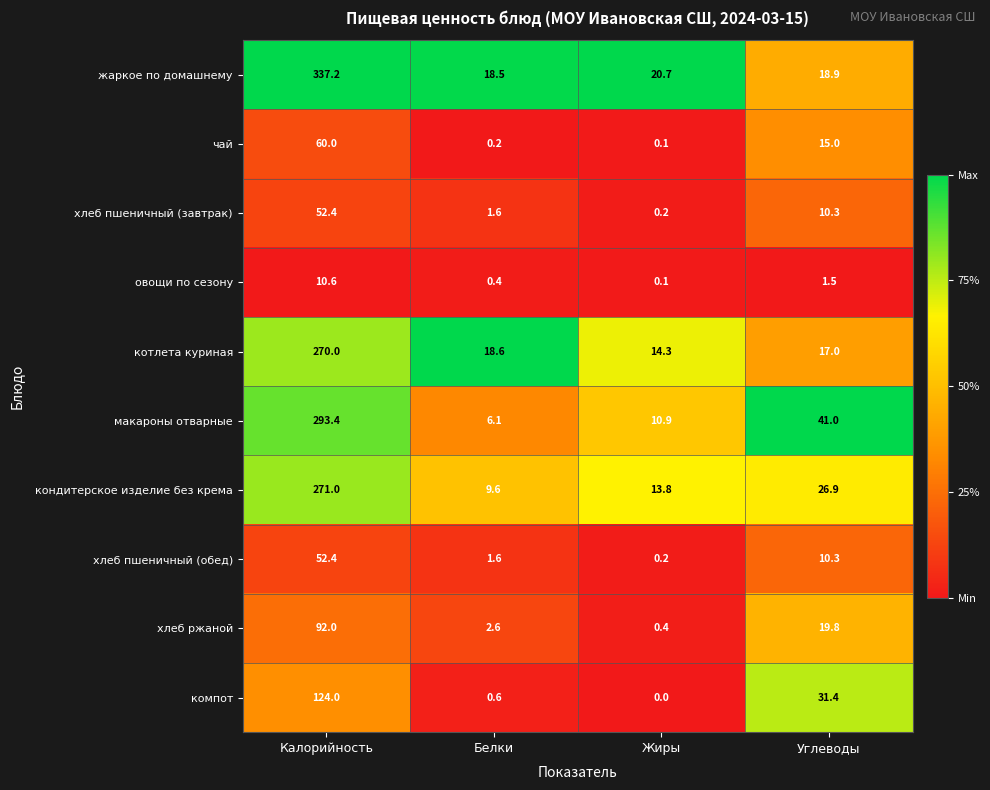

What is the difference between the котлета куриная values at Жиры and Калорийность?

255.7